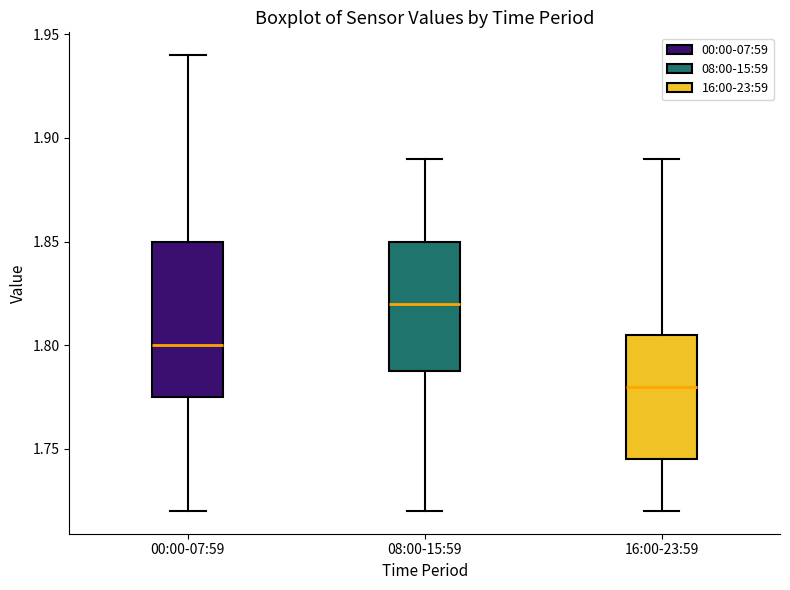

Reading left to right, transcribe this box plot: for each box, give where its median line is, the range the box spans, and where its two whiskers end, as read against the y-axis. The values are not printed on the chart, so give them approximately, as read against the axis.

00:00-07:59: median 1.800, box 1.775 to 1.850, whiskers 1.720 to 1.940
08:00-15:59: median 1.820, box 1.790 to 1.850, whiskers 1.720 to 1.890
16:00-23:59: median 1.780, box 1.745 to 1.805, whiskers 1.720 to 1.890